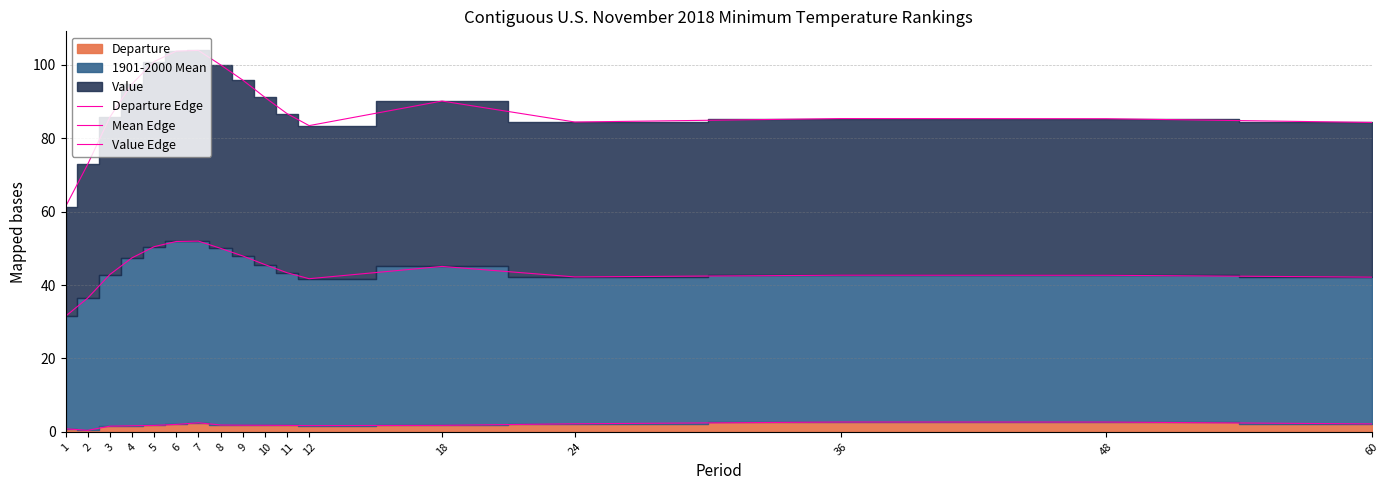

At how many categories does at least one series exceed 57?

17